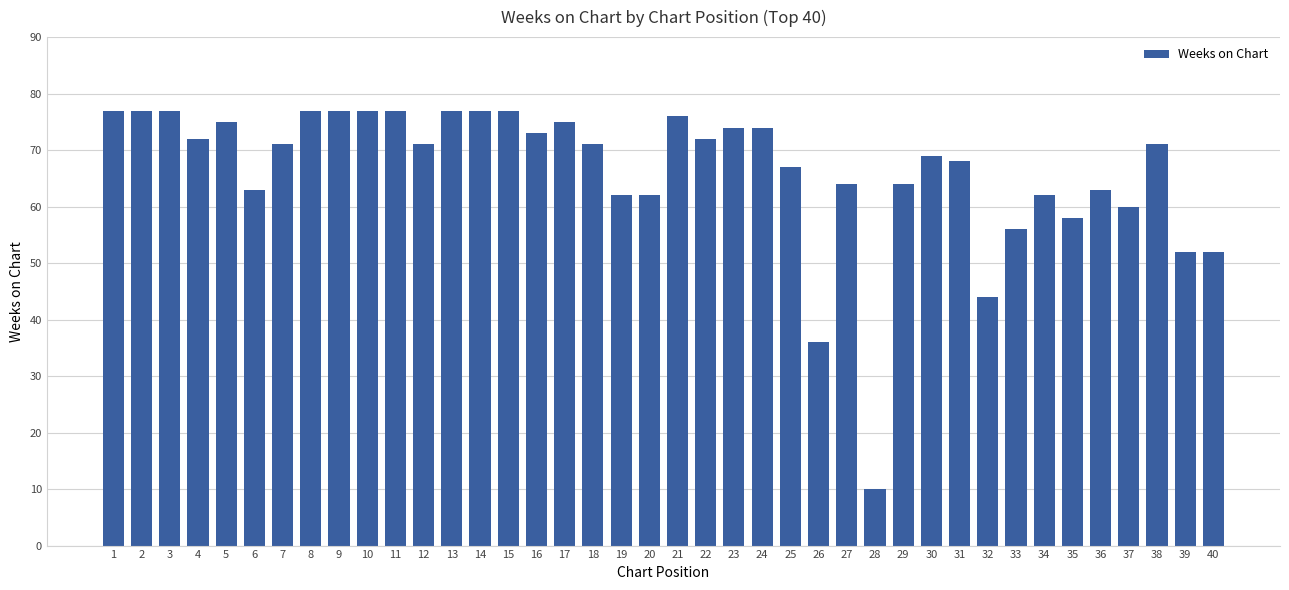

What is the sum of all values?

2657